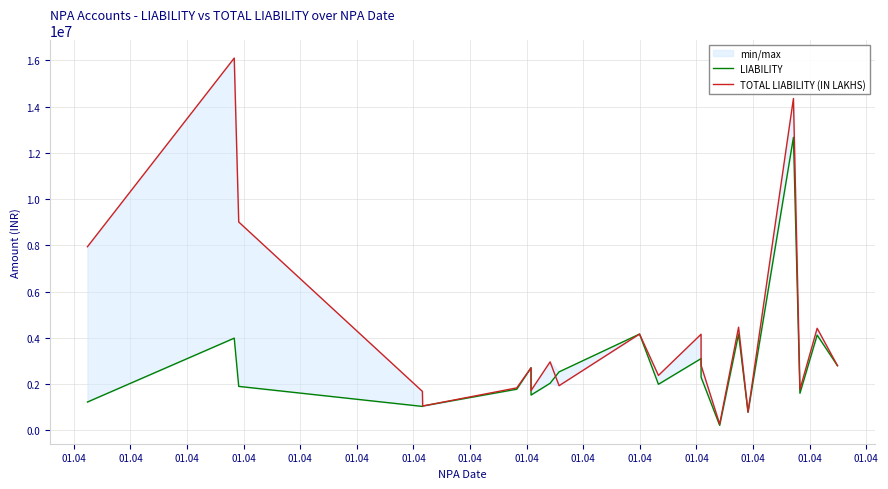

At which label does LIABILITY reach its minimum?

01.04